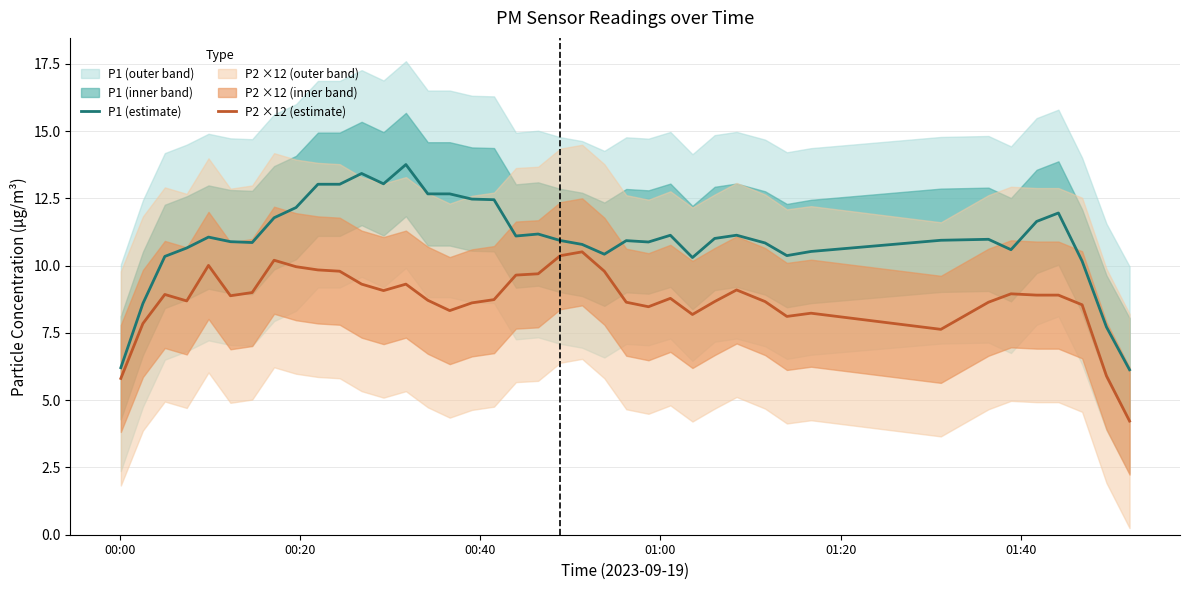

What is the maximum value for P2 ×12 (estimate)?

10.5